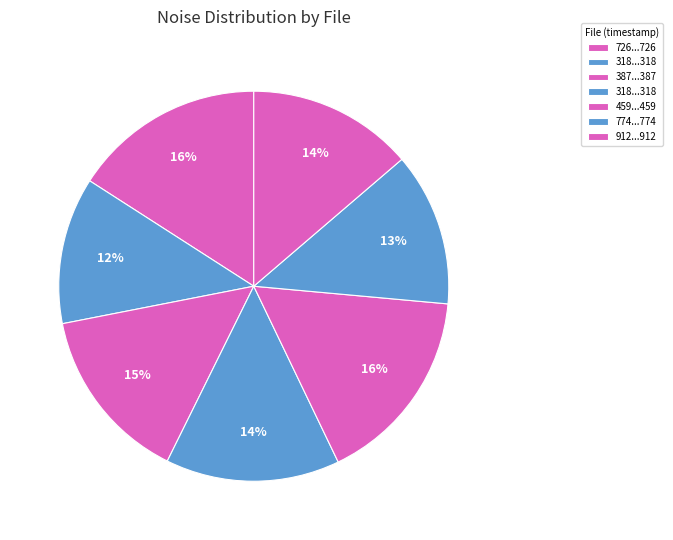

How many slices are in this pie chart?

7